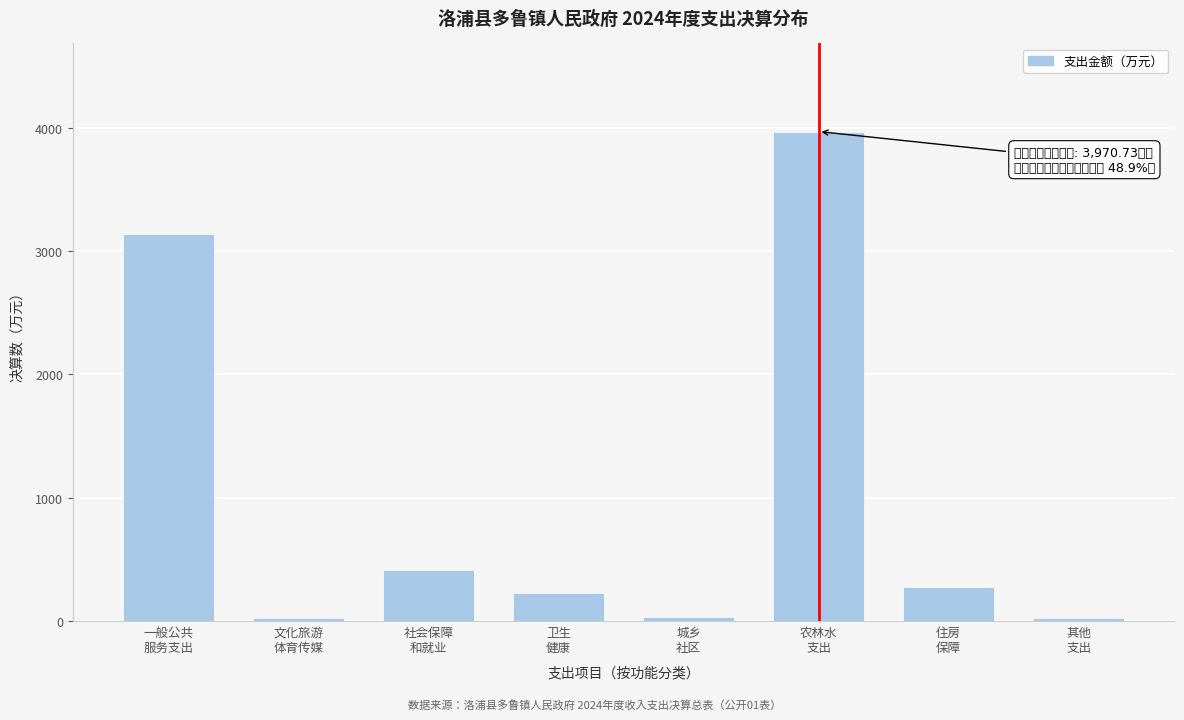

What is the value of the 3rd bar from the left?

413.5